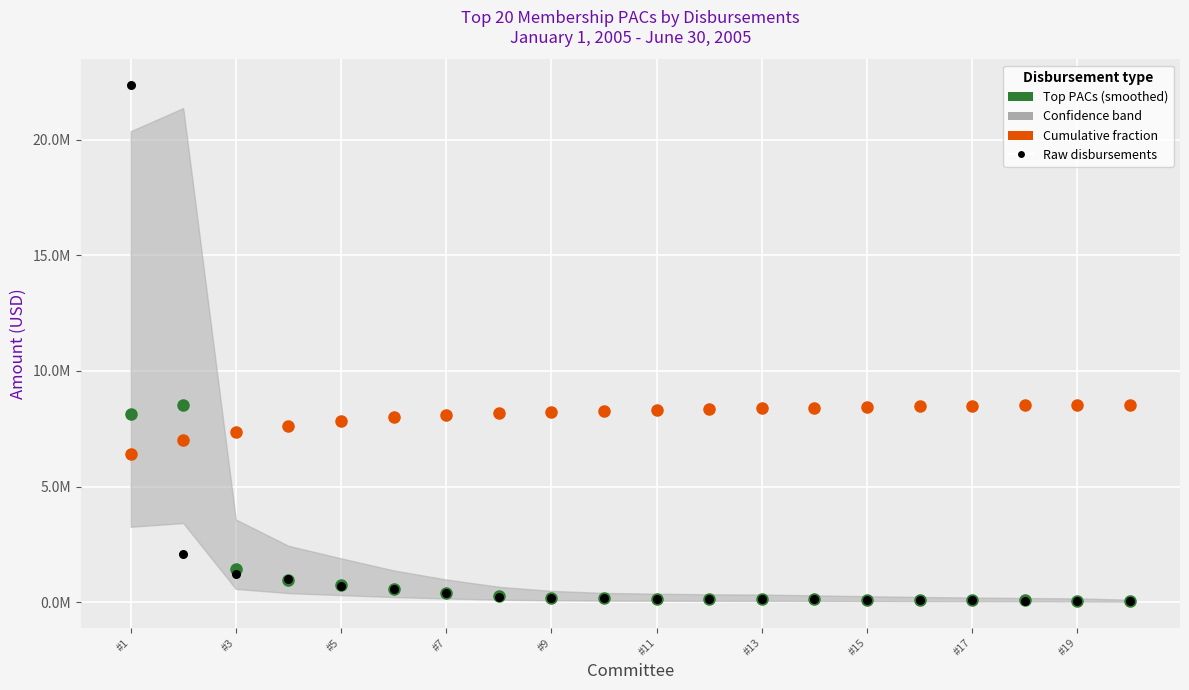

Which series contains the lowest Y value?

Top PACs (smoothed)